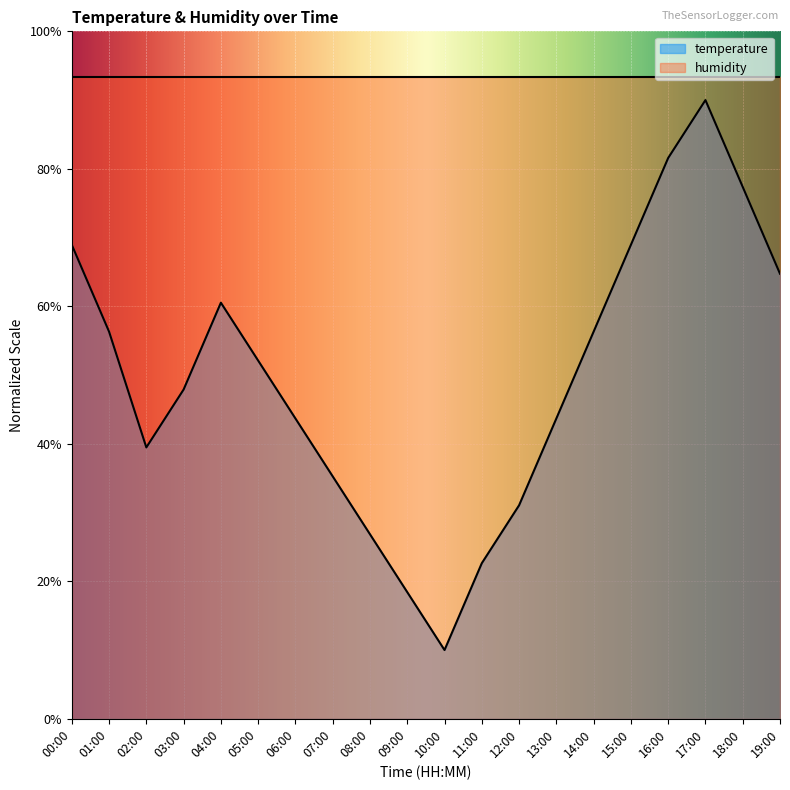

At which label is the value closest to 50?

03:00